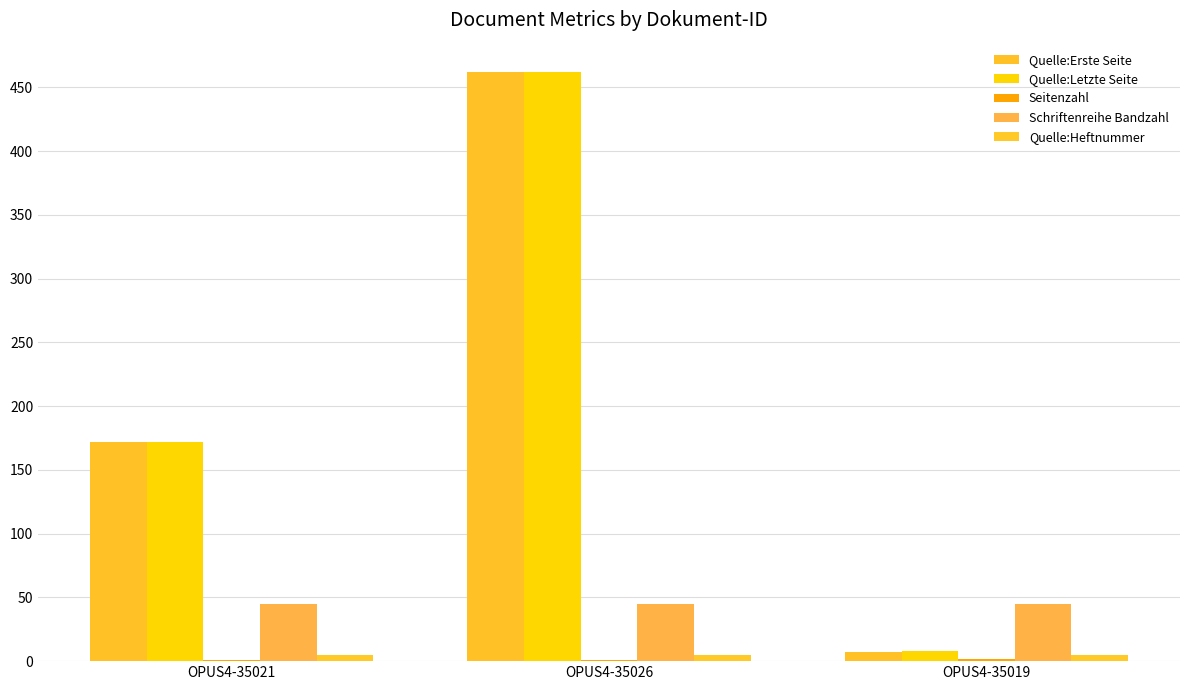

What is the total value across all series at OPUS4-35021?

395